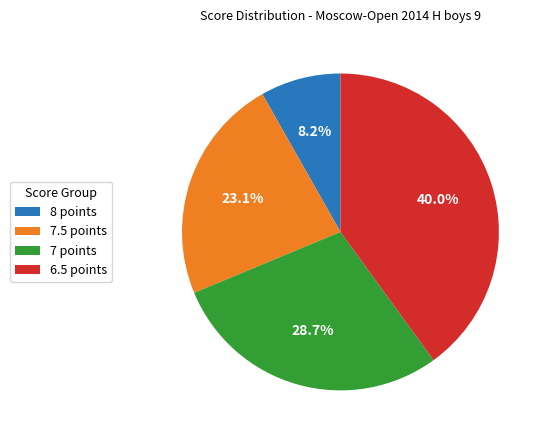

Between 7 points and 7.5 points, which is larger?

7 points